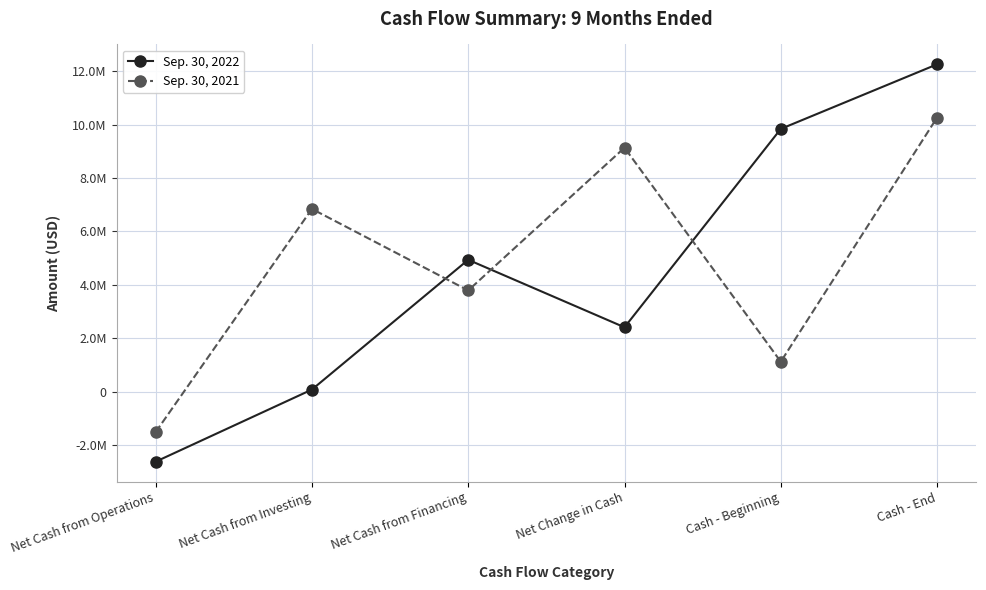

Does the chart have visible grid lines?

Yes